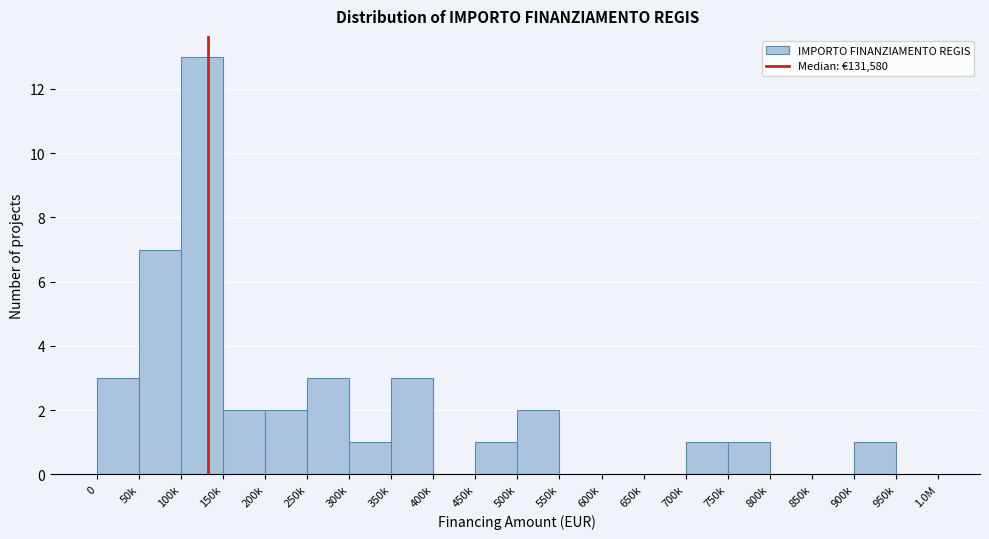

Reading left to right, extract all data points from this chart.

0=3	50k=7	100k=13	150k=2	200k=2	250k=3	300k=1	350k=3	400k=0	450k=1	500k=2	550k=0	600k=0	650k=0	700k=1	750k=1	800k=0	850k=0	900k=1	950k=0